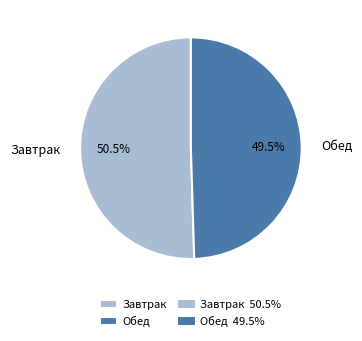

Which category has the biggest portion of the pie?

Завтрак